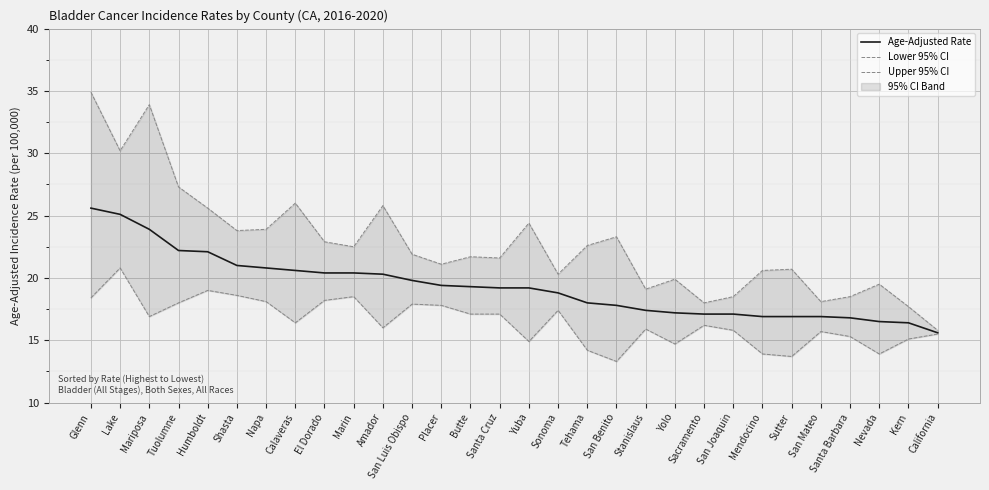

At which label is Age-Adjusted Rate closest to 20?

San Luis Obispo